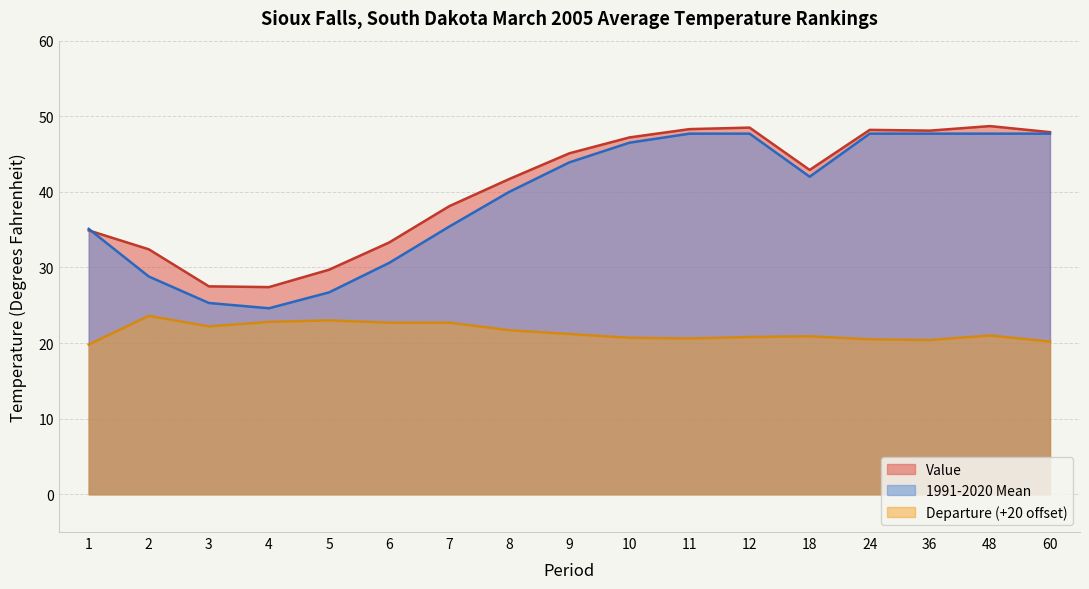

What is the average value of the Value series?

40.6